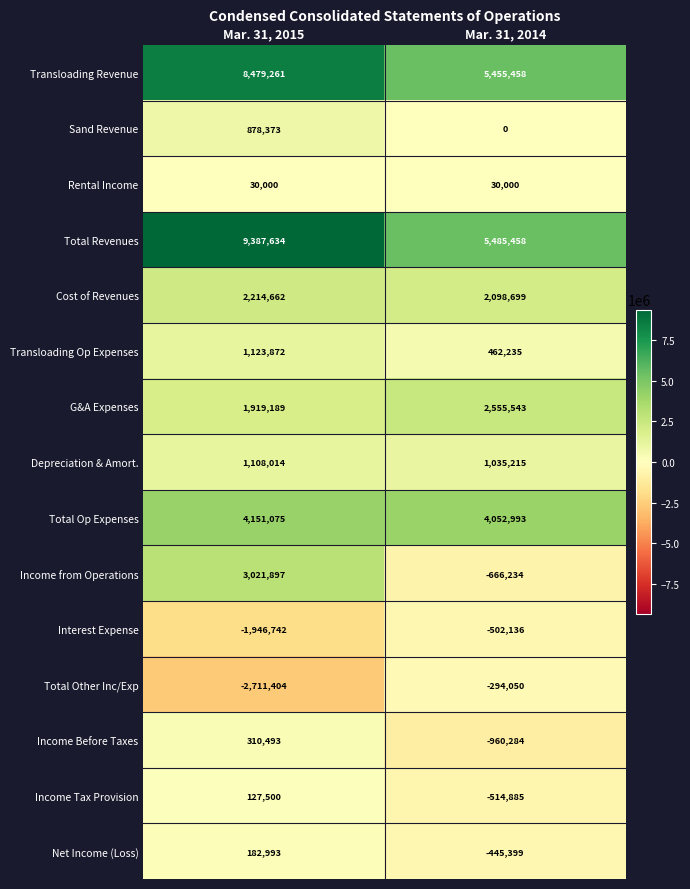

What is the lowest value of the Total Other Inc/Exp series?

-2711404